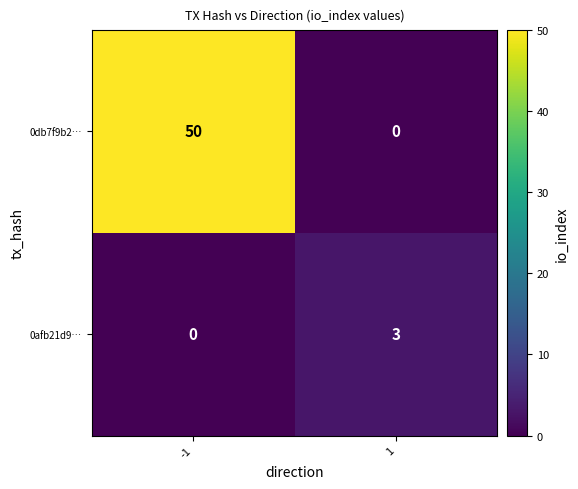

Reading left to right, transcribe all the data shown in this chart.

0db7f9b2…: -1=50	1=0
0afb21d9…: -1=0	1=3